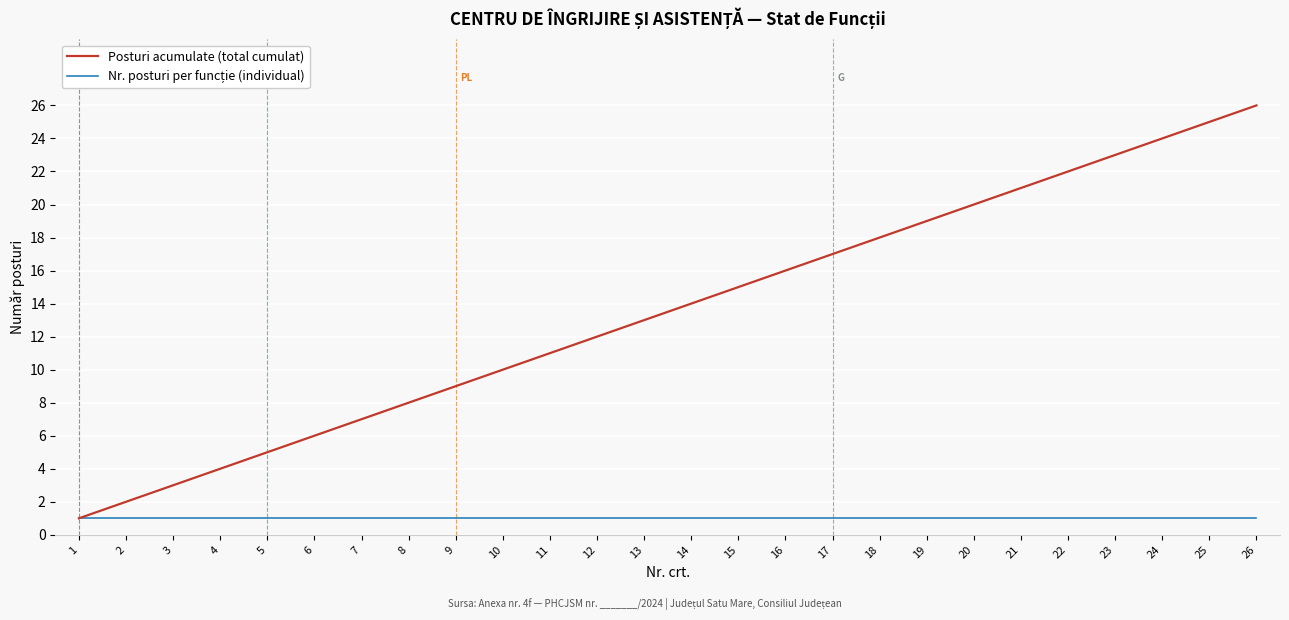

What is the minimum value for Posturi acumulate (total cumulat)?

1